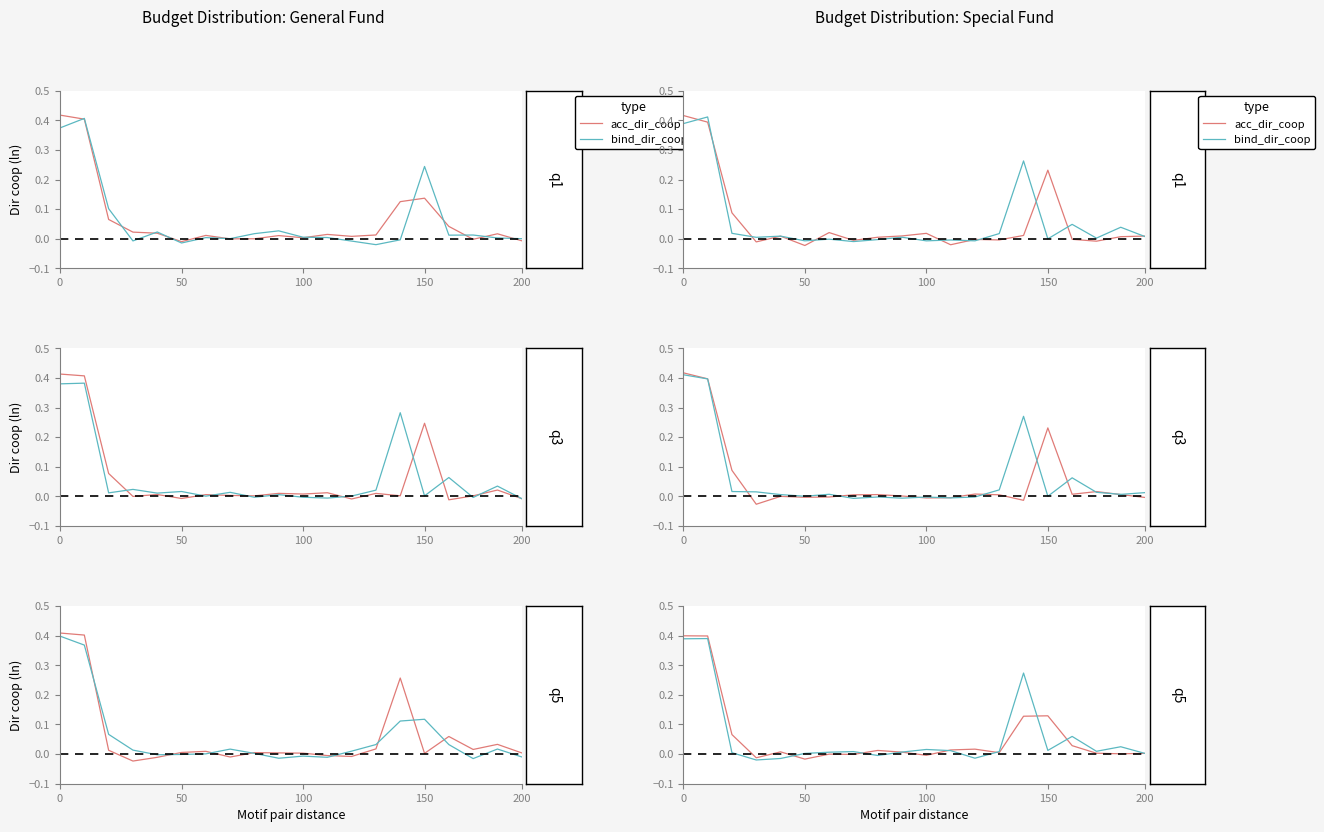

How many interior local valleys does the acc_dir_coop series have?

6